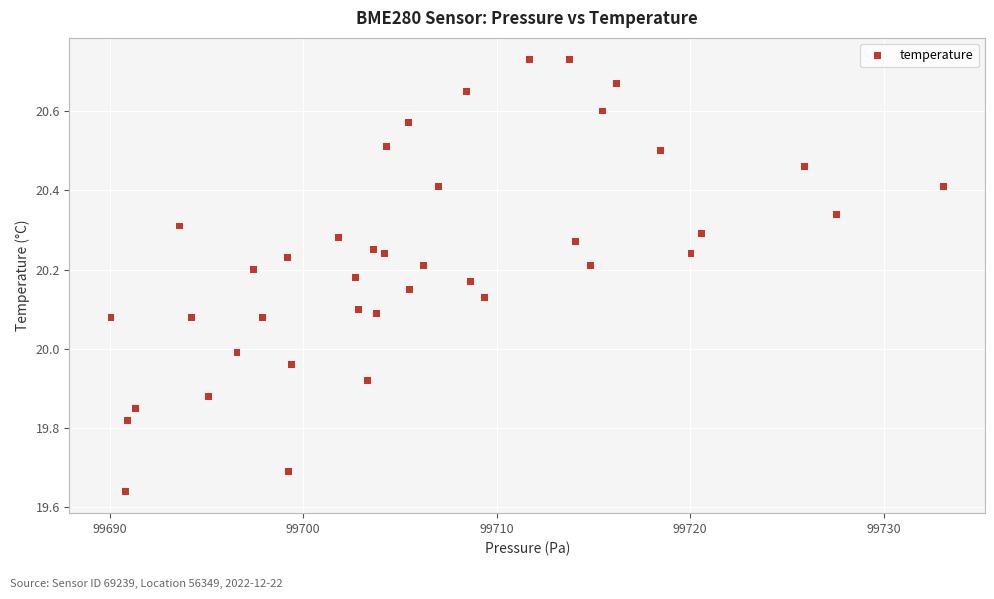

What is the range of Y values (max minus min)?

1.1